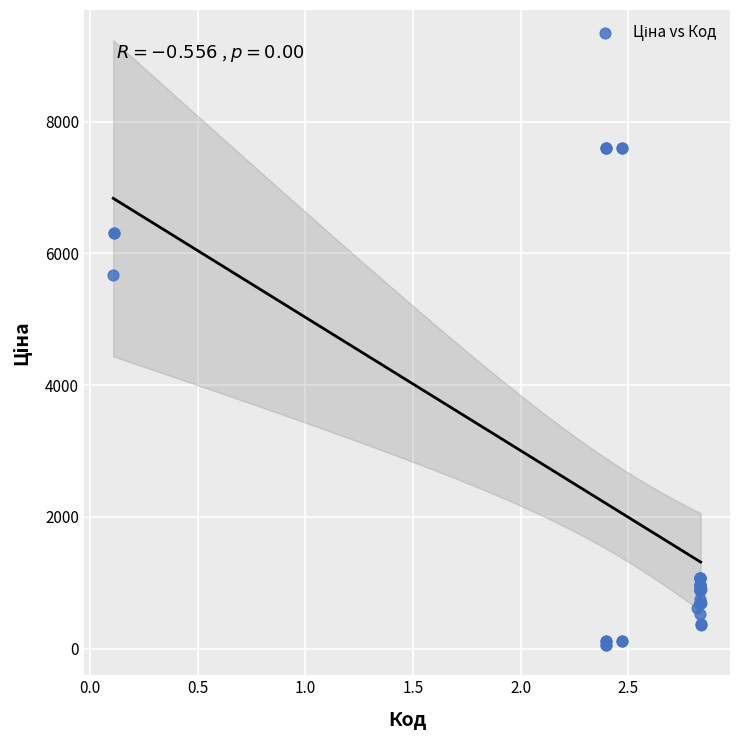

What Y value in the scatter plot is closest to 3826?

5673.8